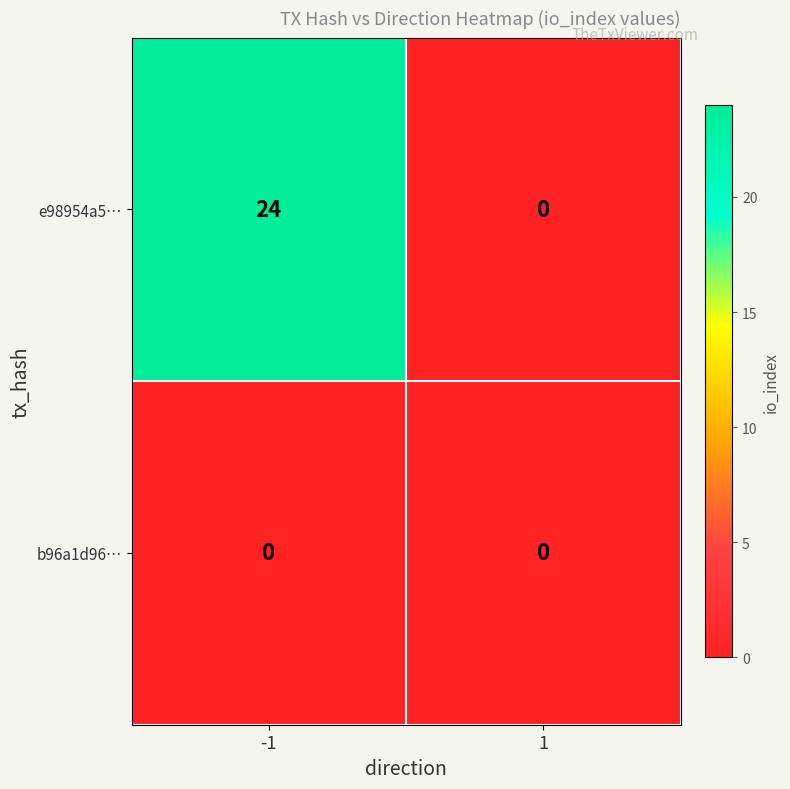

Is it true that b96a1d96… equals 0 at 1?

True